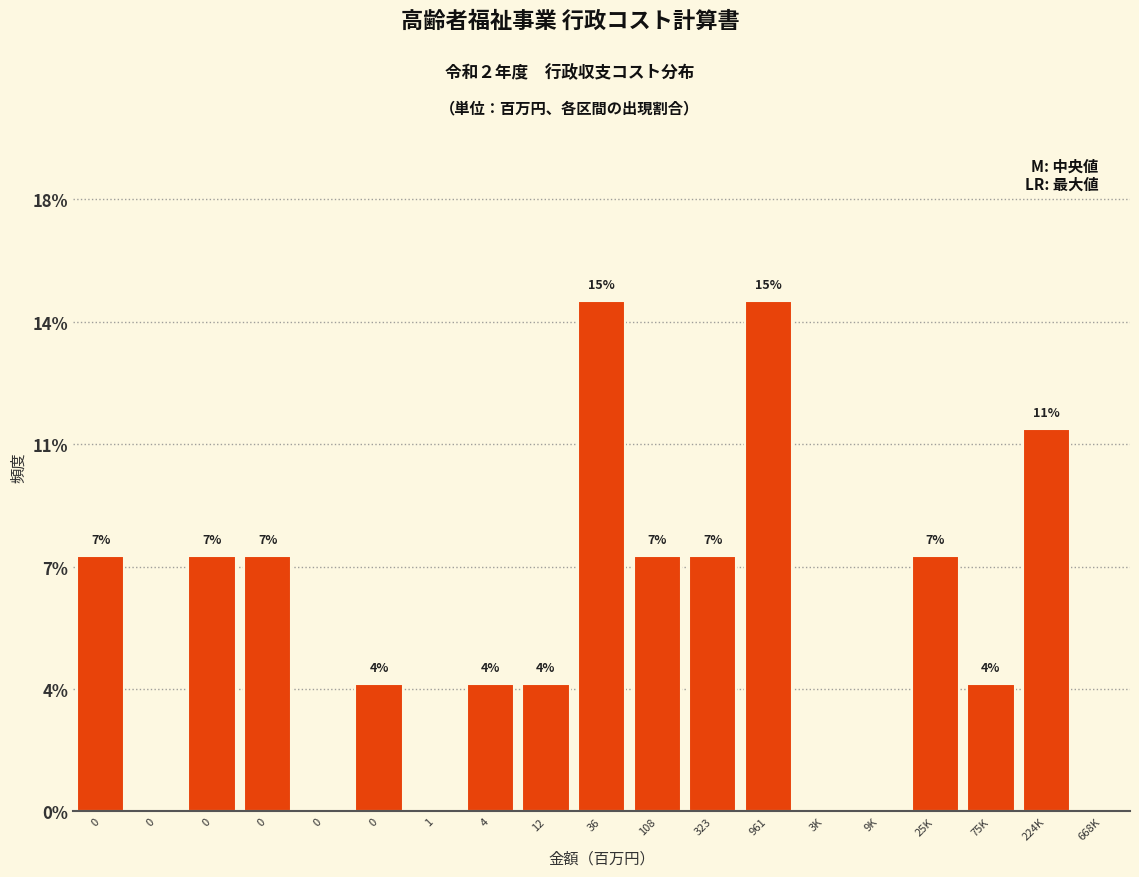

Are the bars horizontal?

No